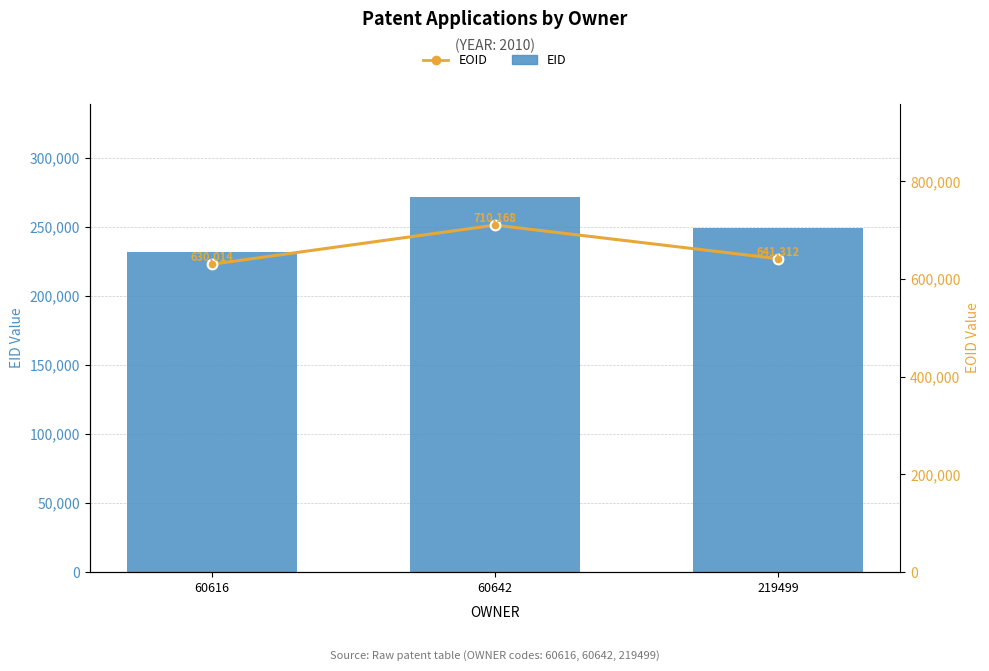

Is it true that EID equals 155034 at 60616?

False